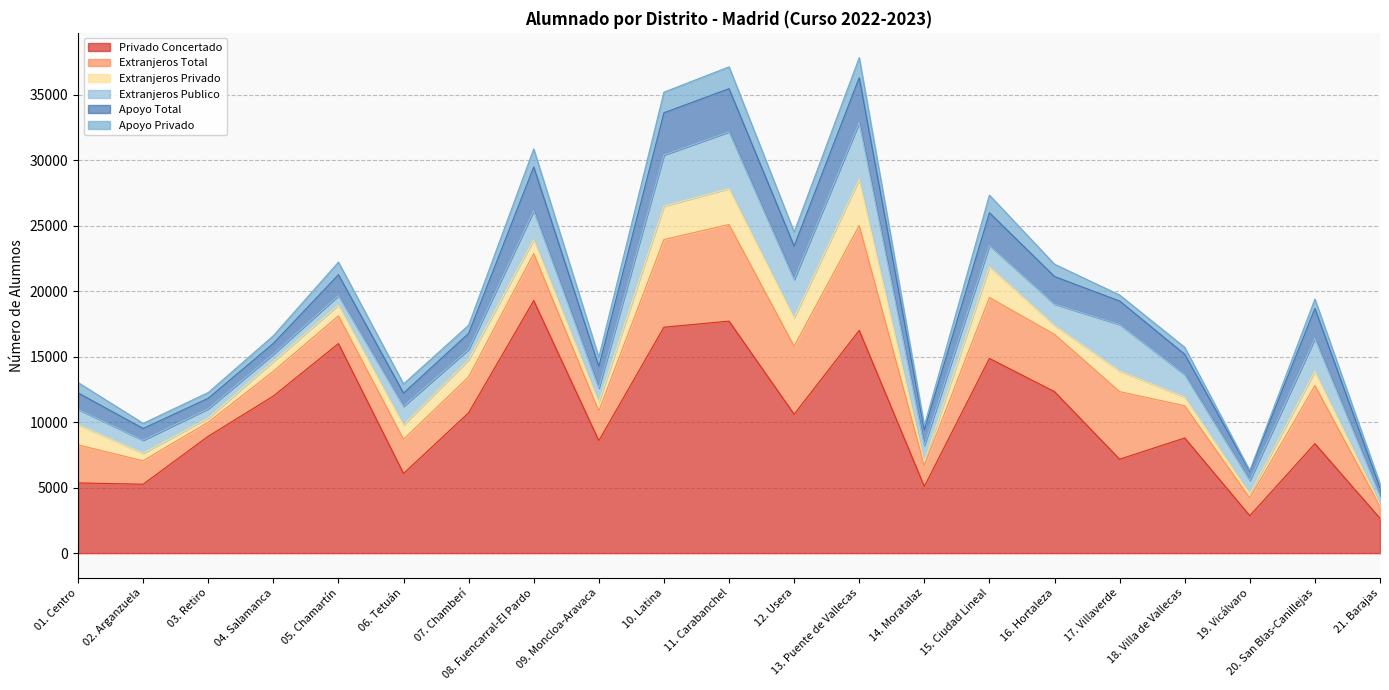

Reading right to left, list all the values displayed in this chart.

Privado Concertado: 21. Barajas=2657	20. San Blas-Canillejas=8357	19. Vicálvaro=2856	18. Villa de Vallecas=8792	17. Villaverde=7170	16. Hortaleza=12326	15. Ciudad Lineal=14865	14. Moratalaz=5089	13. Puente de Vallecas=17005	12. Usera=10601	11. Carabanchel=17712	10. Latina=17248	09. Moncloa-Aravaca=8587	08. Fuencarral-El Pardo=19277	07. Chamberí=10715	06. Tetuán=6080	05. Chamartín=16001	04. Salamanca=11991	03. Retiro=8920	02. Arganzuela=5261	01. Centro=5360
Extranjeros Total: 21. Barajas=922	20. San Blas-Canillejas=4436	19. Vicálvaro=1355	18. Villa de Vallecas=2457	17. Villaverde=5159	16. Hortaleza=4375	15. Ciudad Lineal=4651	14. Moratalaz=1588	13. Puente de Vallecas=8007	12. Usera=5197	11. Carabanchel=7377	10. Latina=6696	09. Moncloa-Aravaca=2264	08. Fuencarral-El Pardo=3594	07. Chamberí=2743	06. Tetuán=2611	05. Chamartín=2113	04. Salamanca=1888	03. Retiro=1081	02. Arganzuela=1789	01. Centro=2903
Extranjeros Privado: 21. Barajas=146	20. San Blas-Canillejas=1086	19. Vicálvaro=323	18. Villa de Vallecas=663	17. Villaverde=1573	16. Hortaleza=684	15. Ciudad Lineal=2354	14. Moratalaz=292	13. Puente de Vallecas=3520	12. Usera=2179	11. Carabanchel=2746	10. Latina=2546	09. Moncloa-Aravaca=672	08. Fuencarral-El Pardo=1074	07. Chamberí=1304	06. Tetuán=1098	05. Chamartín=827	04. Salamanca=760	03. Retiro=314	02. Arganzuela=574	01. Centro=1548
Extranjeros Publico: 21. Barajas=668	20. San Blas-Canillejas=2507	19. Vicálvaro=1020	18. Villa de Vallecas=1723	17. Villaverde=3557	16. Hortaleza=1627	15. Ciudad Lineal=1627	14. Moratalaz=1252	13. Puente de Vallecas=4335	12. Usera=2916	11. Carabanchel=4329	10. Latina=3904	09. Moncloa-Aravaca=1078	08. Fuencarral-El Pardo=2203	07. Chamberí=795	06. Tetuán=1422	05. Chamartín=722	04. Salamanca=555	03. Retiro=710	02. Arganzuela=998	01. Centro=1173
Apoyo Total: 21. Barajas=591	20. San Blas-Canillejas=2291	19. Vicálvaro=677	18. Villa de Vallecas=1545	17. Villaverde=1789	16. Hortaleza=2105	15. Ciudad Lineal=2490	14. Moratalaz=1177	13. Puente de Vallecas=3429	12. Usera=2549	11. Carabanchel=3296	10. Latina=3226	09. Moncloa-Aravaca=1650	08. Fuencarral-El Pardo=3336	07. Chamberí=1220	06. Tetuán=1006	05. Chamartín=1592	04. Salamanca=816	03. Retiro=797	02. Arganzuela=895	01. Centro=1250
Apoyo Privado: 21. Barajas=306	20. San Blas-Canillejas=722	19. Vicálvaro=68	18. Villa de Vallecas=532	17. Villaverde=461	16. Hortaleza=941	15. Ciudad Lineal=1345	14. Moratalaz=341	13. Puente de Vallecas=1534	12. Usera=1071	11. Carabanchel=1666	10. Latina=1573	09. Moncloa-Aravaca=706	08. Fuencarral-El Pardo=1374	07. Chamberí=625	06. Tetuán=699	05. Chamartín=962	04. Salamanca=588	03. Retiro=438	02. Arganzuela=392	01. Centro=790